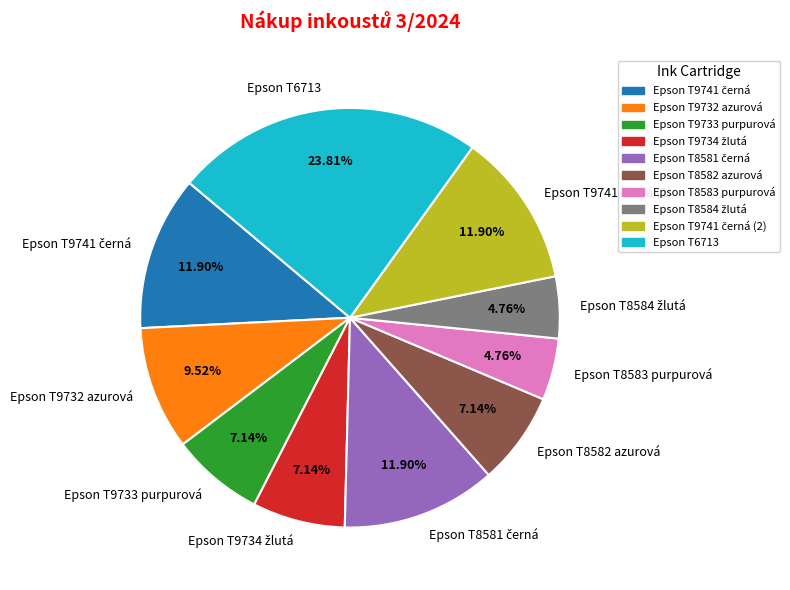

Approximately how many times larger is the value at Epson T8582 azurová compared to Epson T6713?

0.3